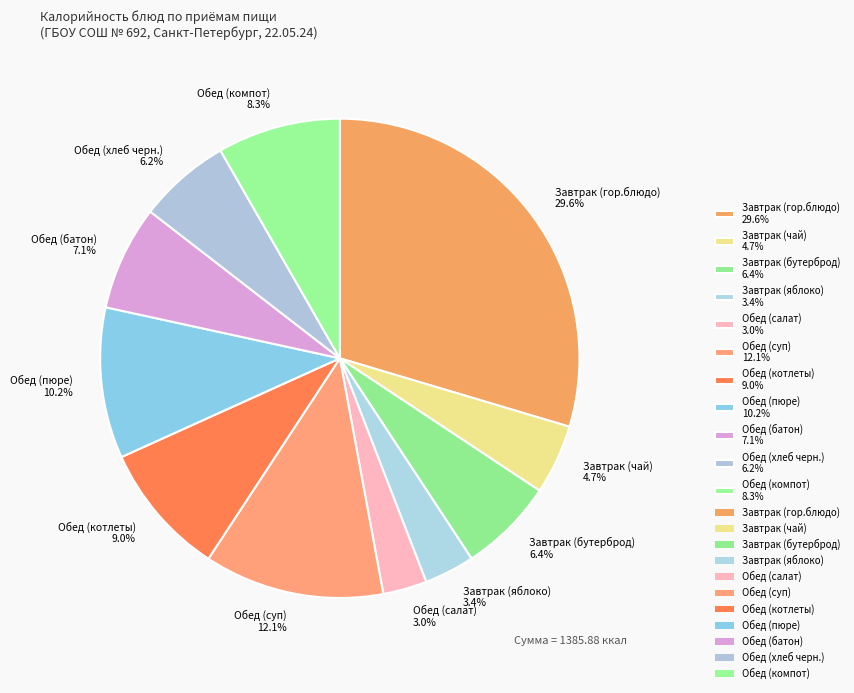

What is the largest slice in the pie chart?

Завтрак (гор.блюдо)